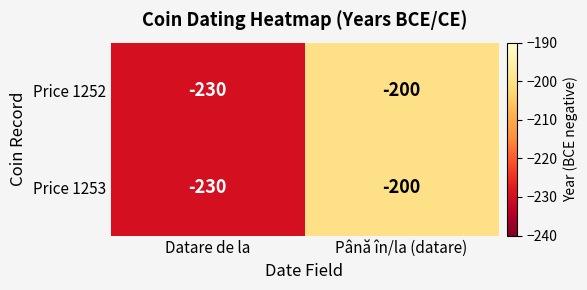

What is the approximate value of Price 1253 at Datare de la, to the nearest 5?

-230